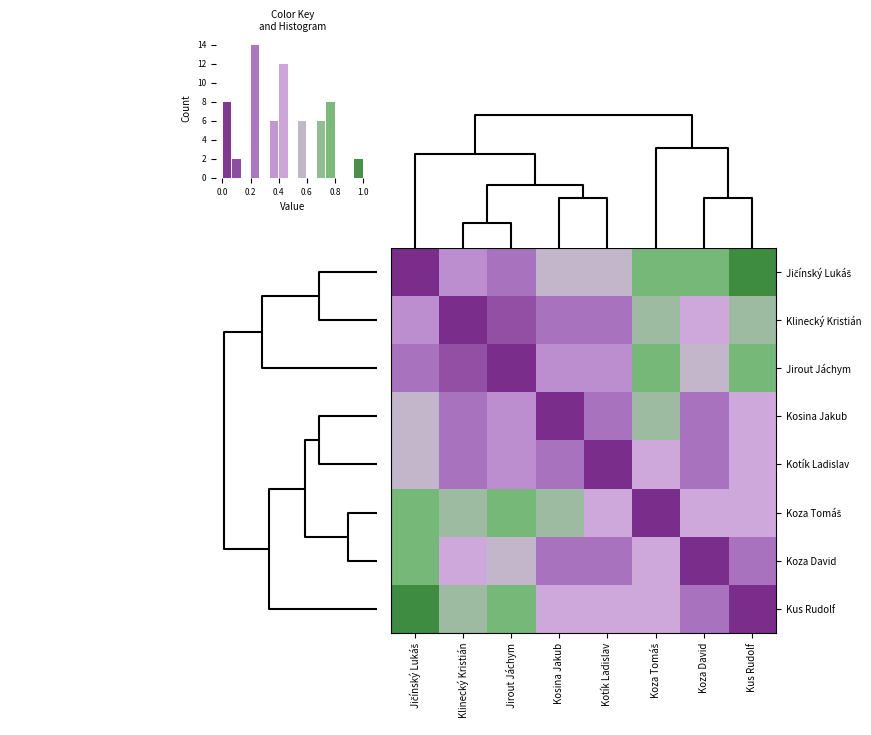

What is the greatest value displayed?

1.0